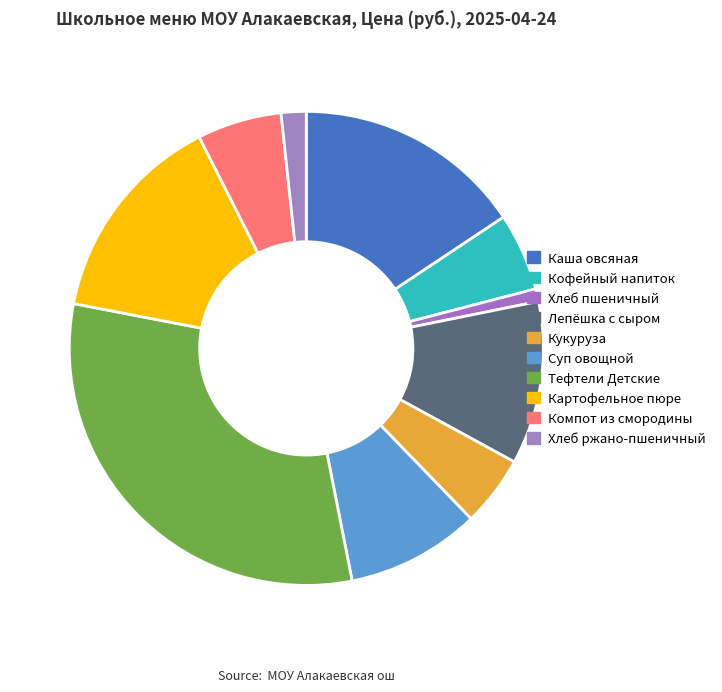

Which slice is the smallest?

Хлеб пшеничный